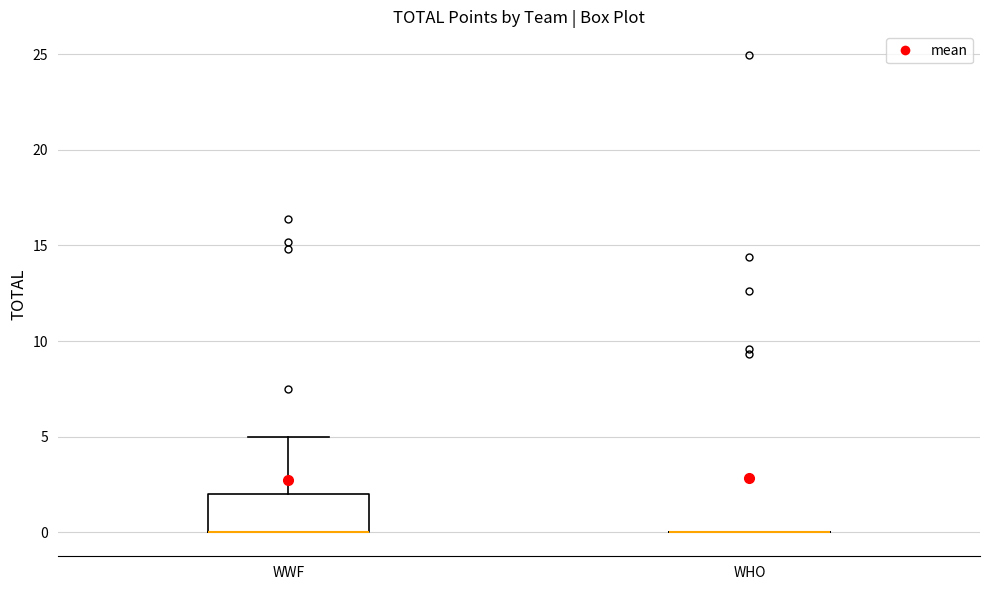

Comparing the boxes themselves (not the whiskers), which one is the tallest?

WWF